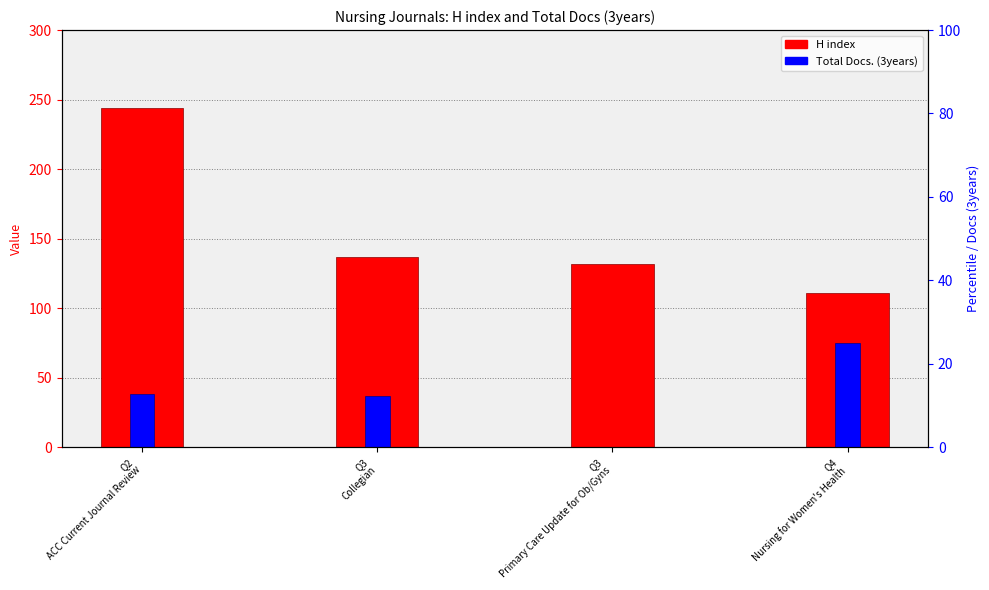

How many bars are there in each group?

2